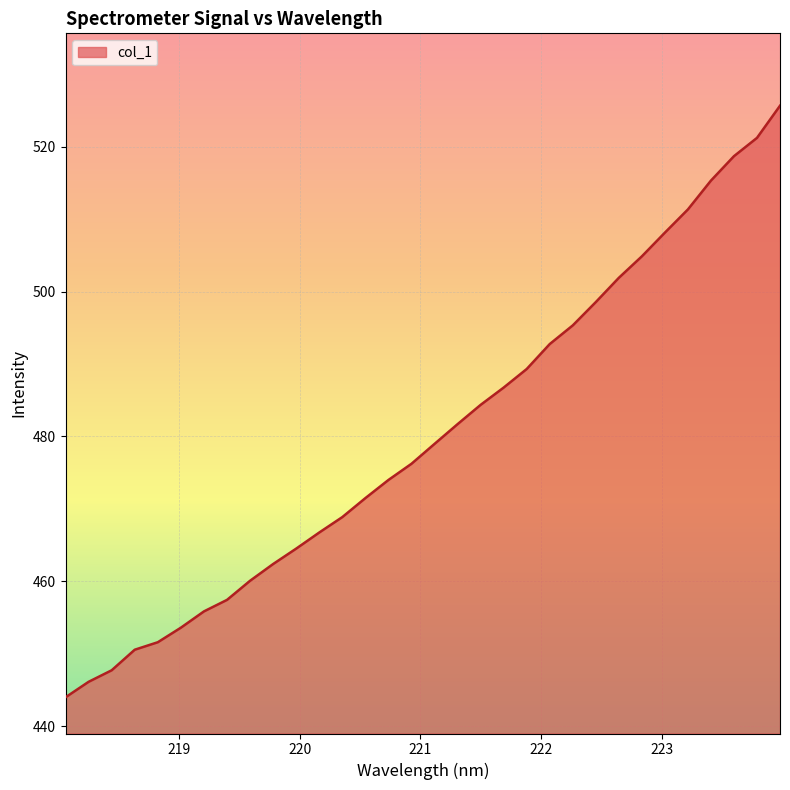

What is the difference between the maximum and minimum values?

81.7